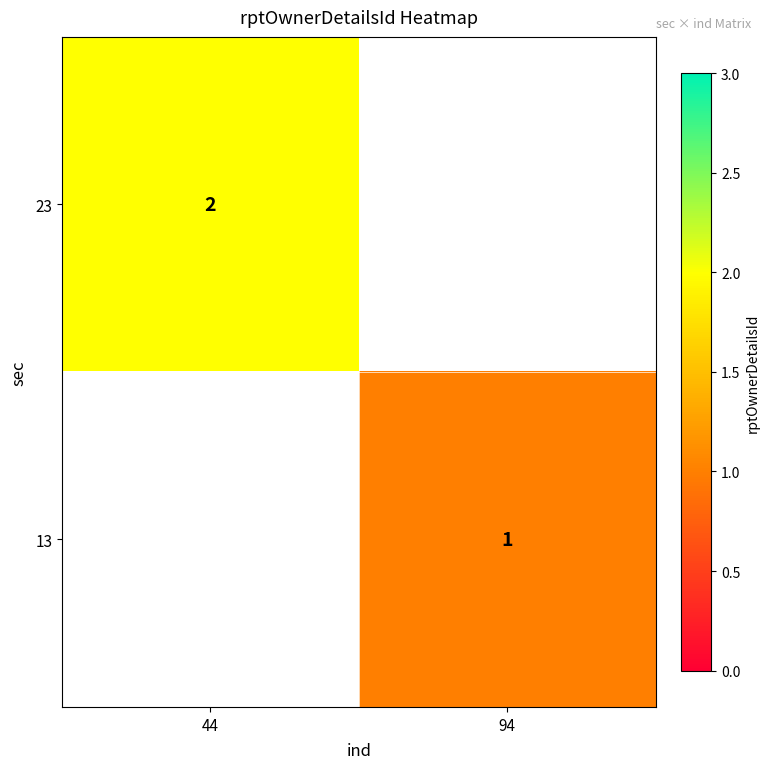

Is it true that 13 equals 2 at 94?

False